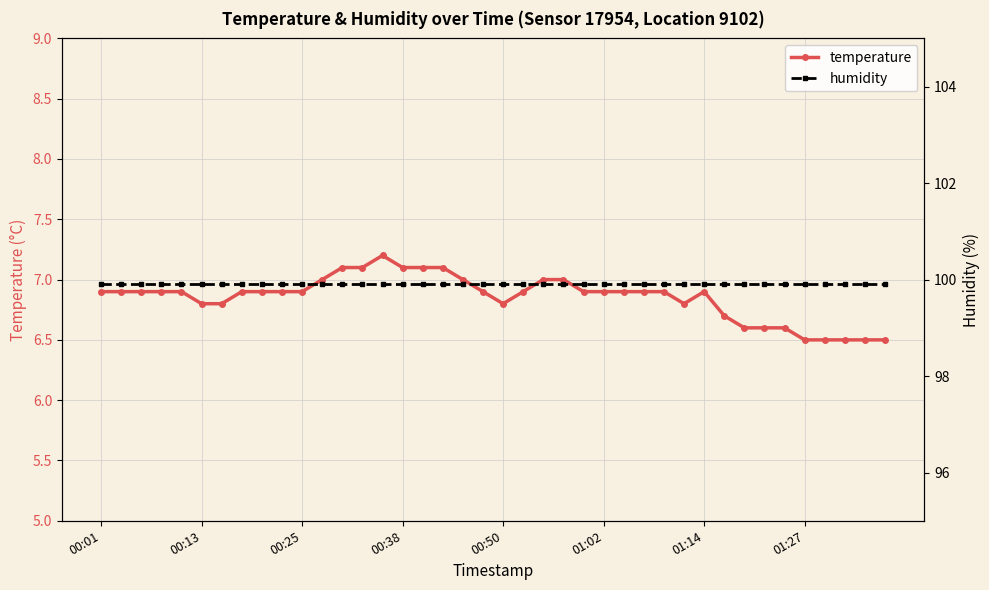

True or false: temperature and humidity intersect in this chart.

False